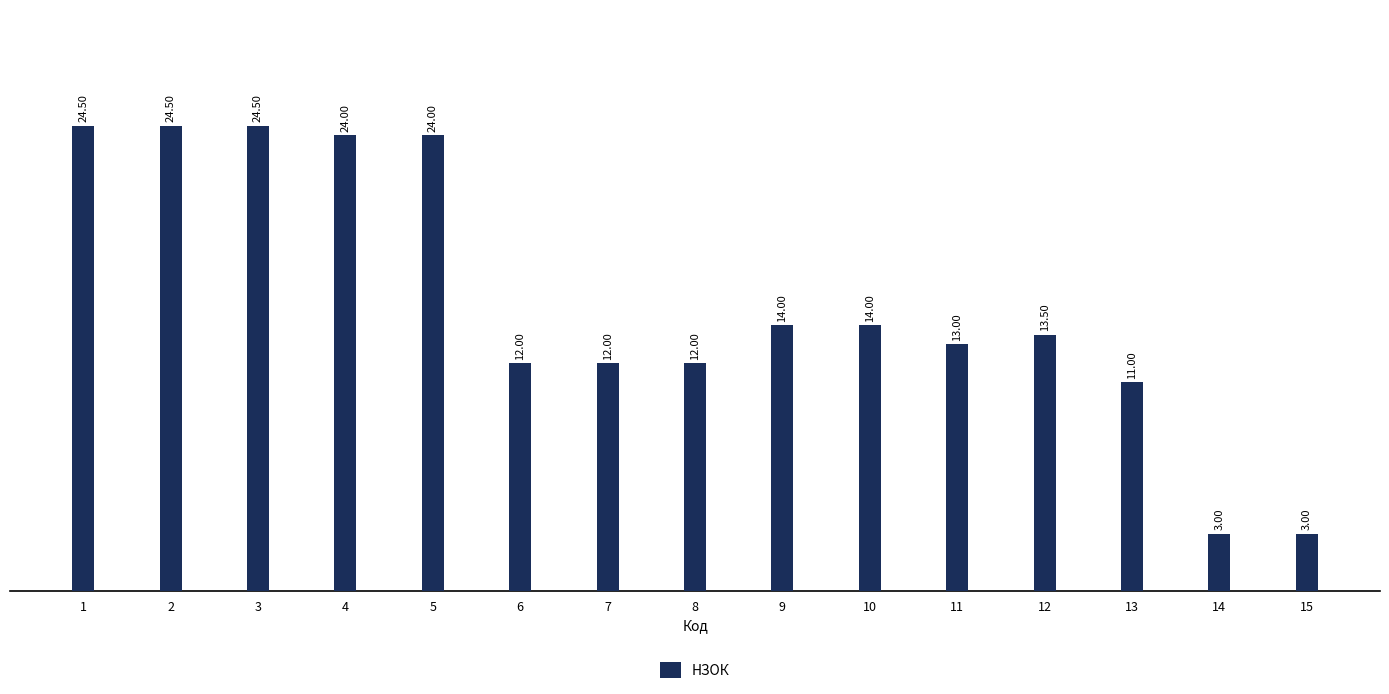

How many categories are shown in the chart?

15